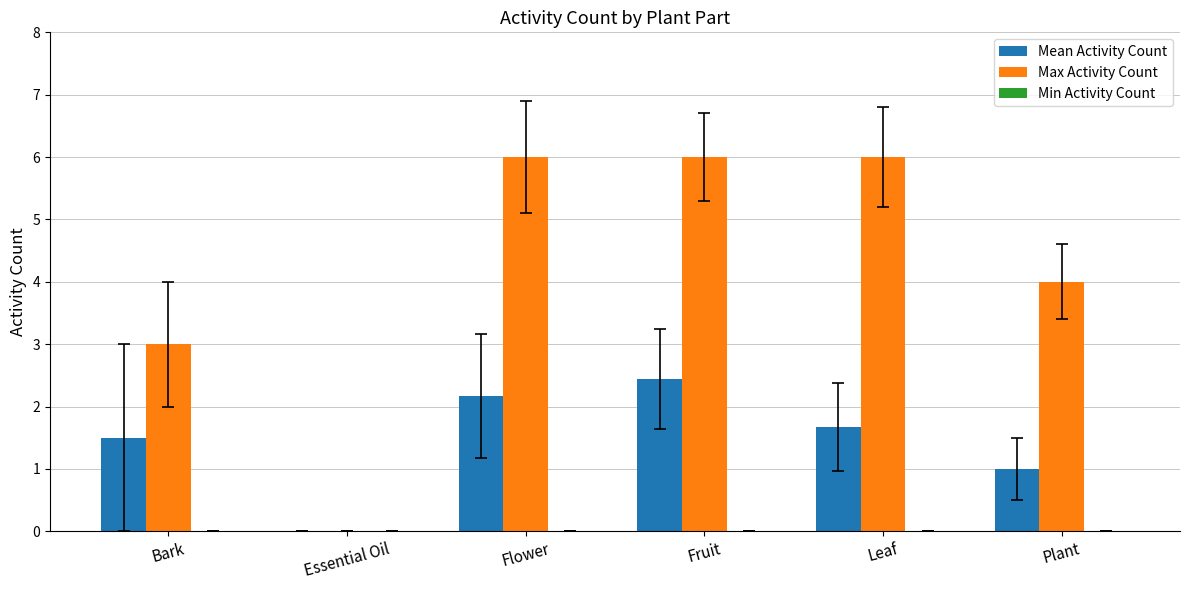

What is the sum of the Max Activity Count values at Fruit and Flower?

12.0